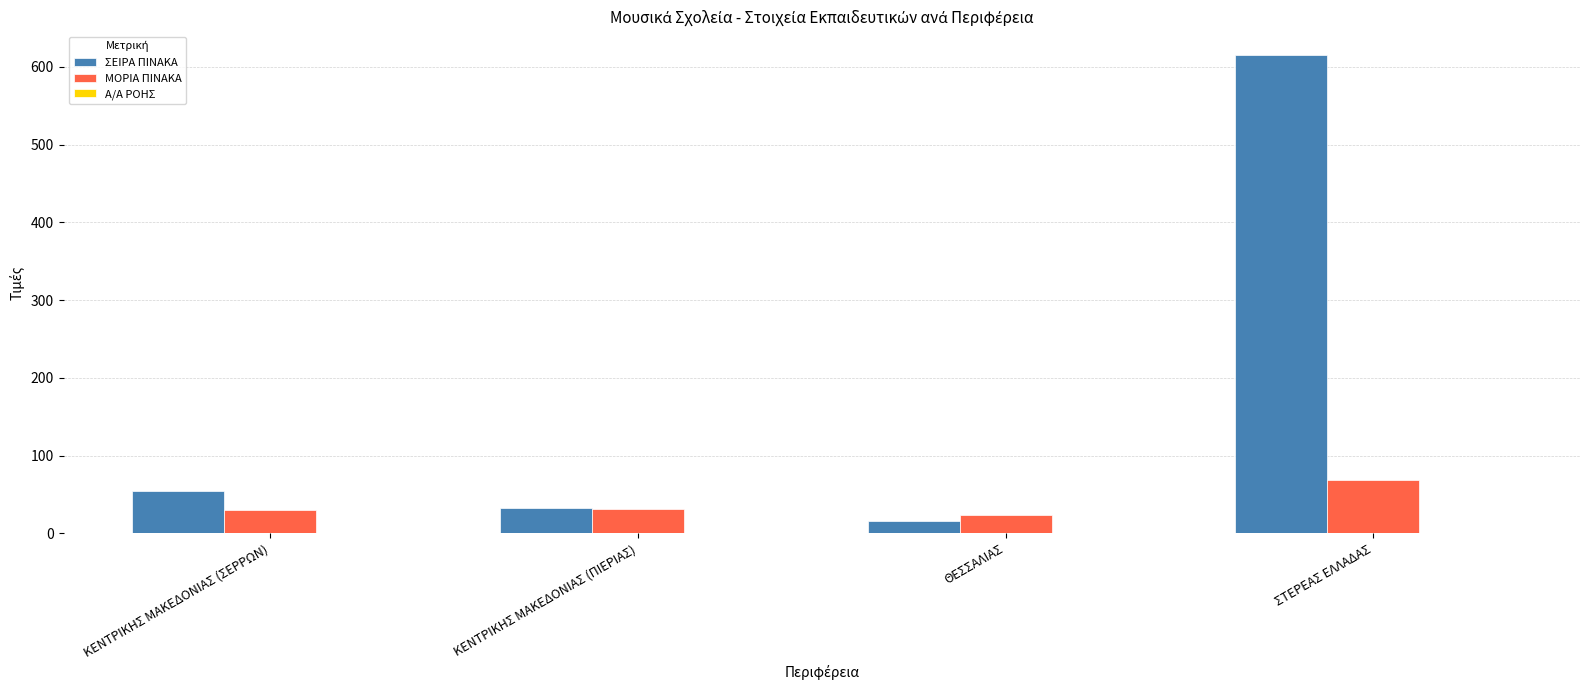

Are the bars grouped side by side (vs. stacked)?

Yes